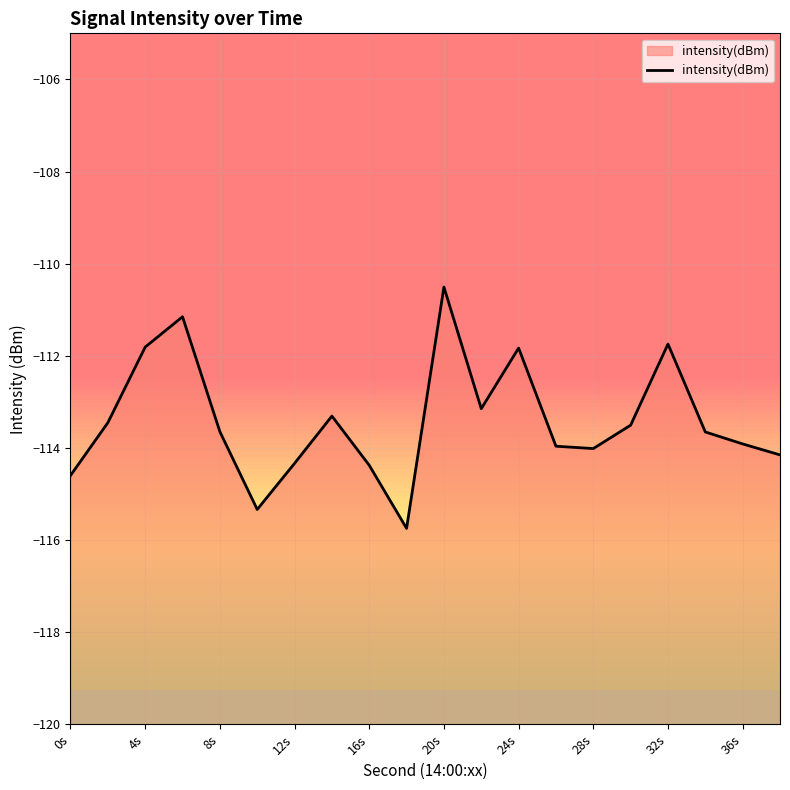

What is the average value?

-113.4